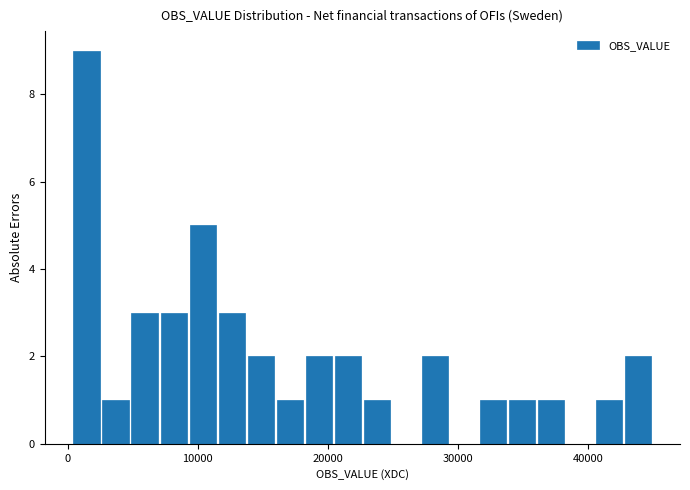

Around what value on the x-axis is the tallest bar? Give the approximate position of its centre, as read against the axis.

1000